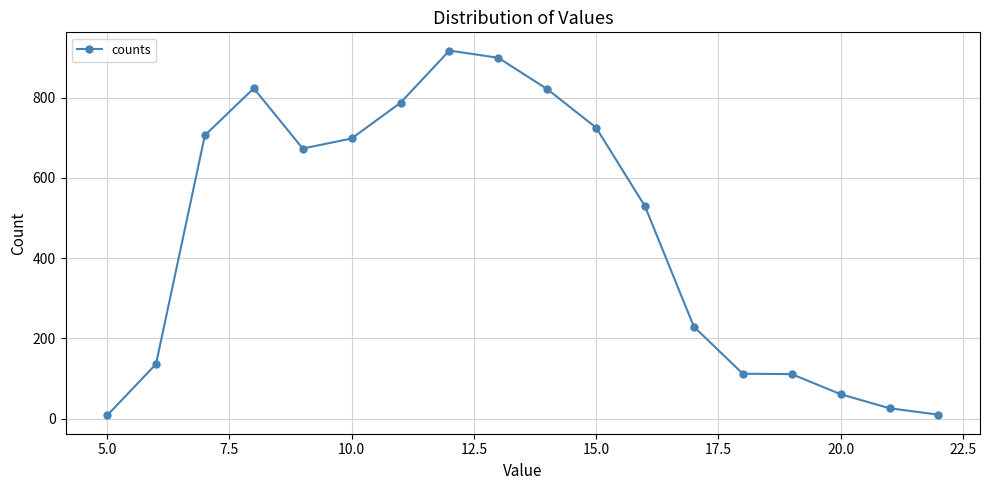

True or false: there are more than 0 points higher than both neighbors.

True